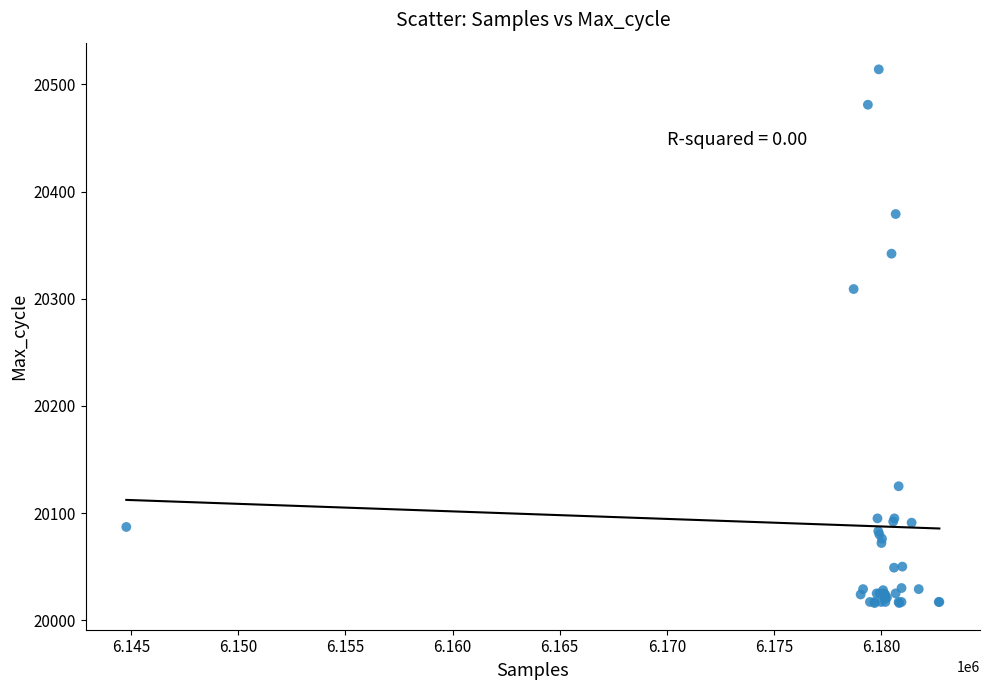

What Y value in the scatter plot is closest to 20265?

20309